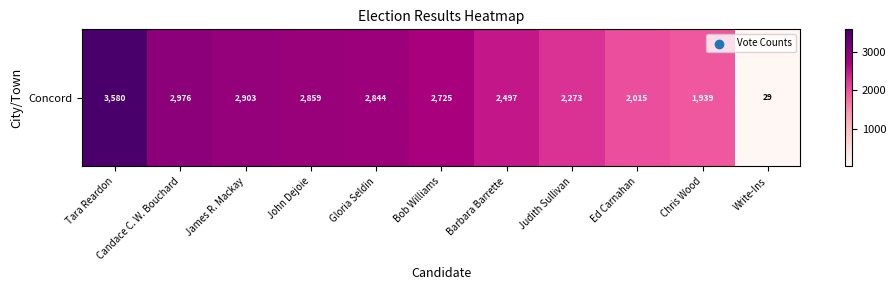

Reading left to right, list all the values displayed in this chart.

3580	2976	2903	2859	2844	2725	2497	2273	2015	1939	29